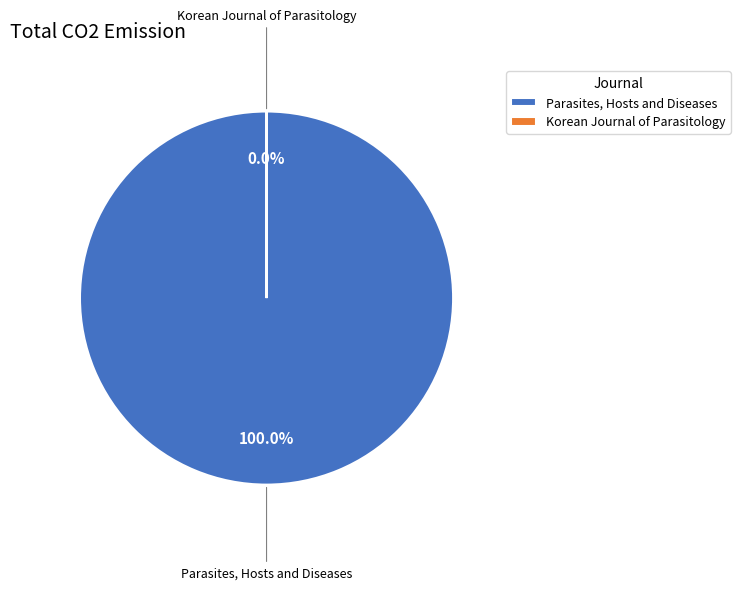

Is Parasites, Hosts and Diseases the majority of the pie?

Yes